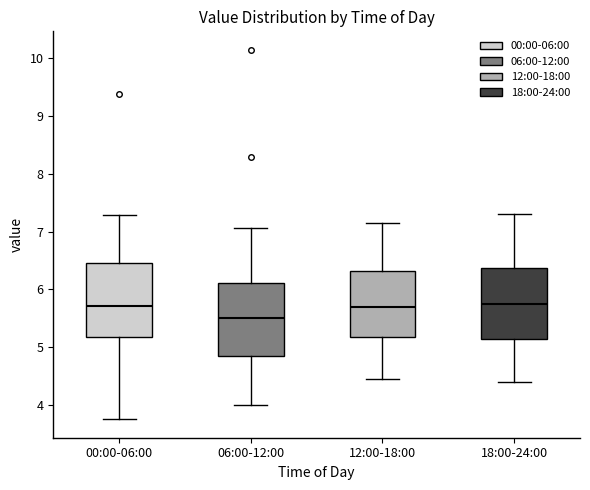

Reading left to right, read every box against the y-axis: the position of its median line, the range the box covers, and the ends of its whiskers. The values are not printed on the chart, so give them approximately, as read against the axis.

00:00-06:00: median 5.7, box 5.2 to 6.5, whiskers 3.8 to 7.3
06:00-12:00: median 5.5, box 4.8 to 6.1, whiskers 4.0 to 7.1
12:00-18:00: median 5.7, box 5.2 to 6.3, whiskers 4.5 to 7.2
18:00-24:00: median 5.8, box 5.1 to 6.4, whiskers 4.4 to 7.3